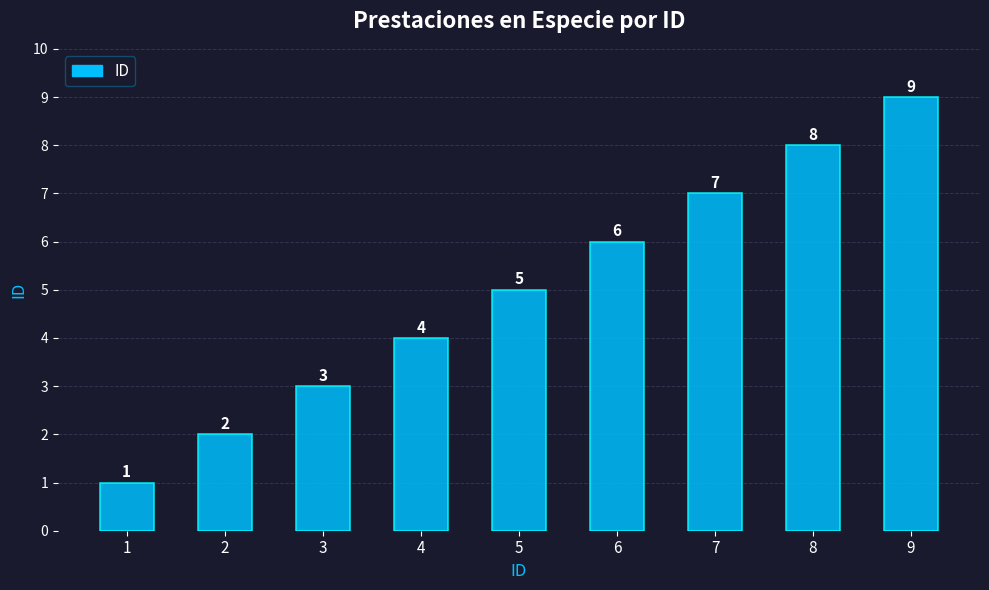

Are the bars grouped side by side (vs. stacked)?

No